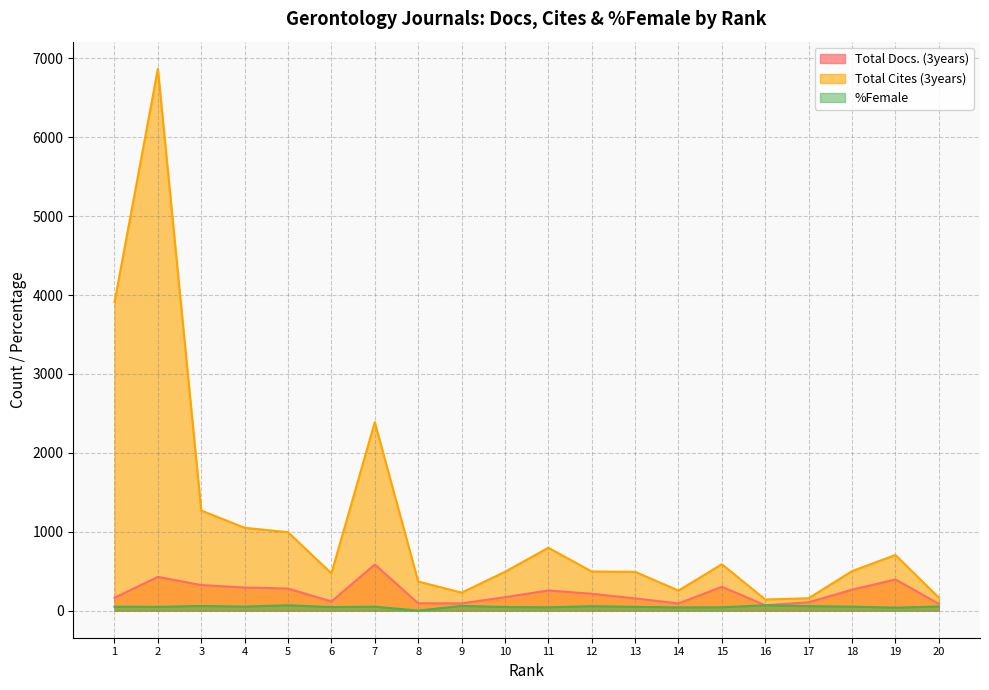

True or false: Total Cites (3years) and %Female cross at least once.

False